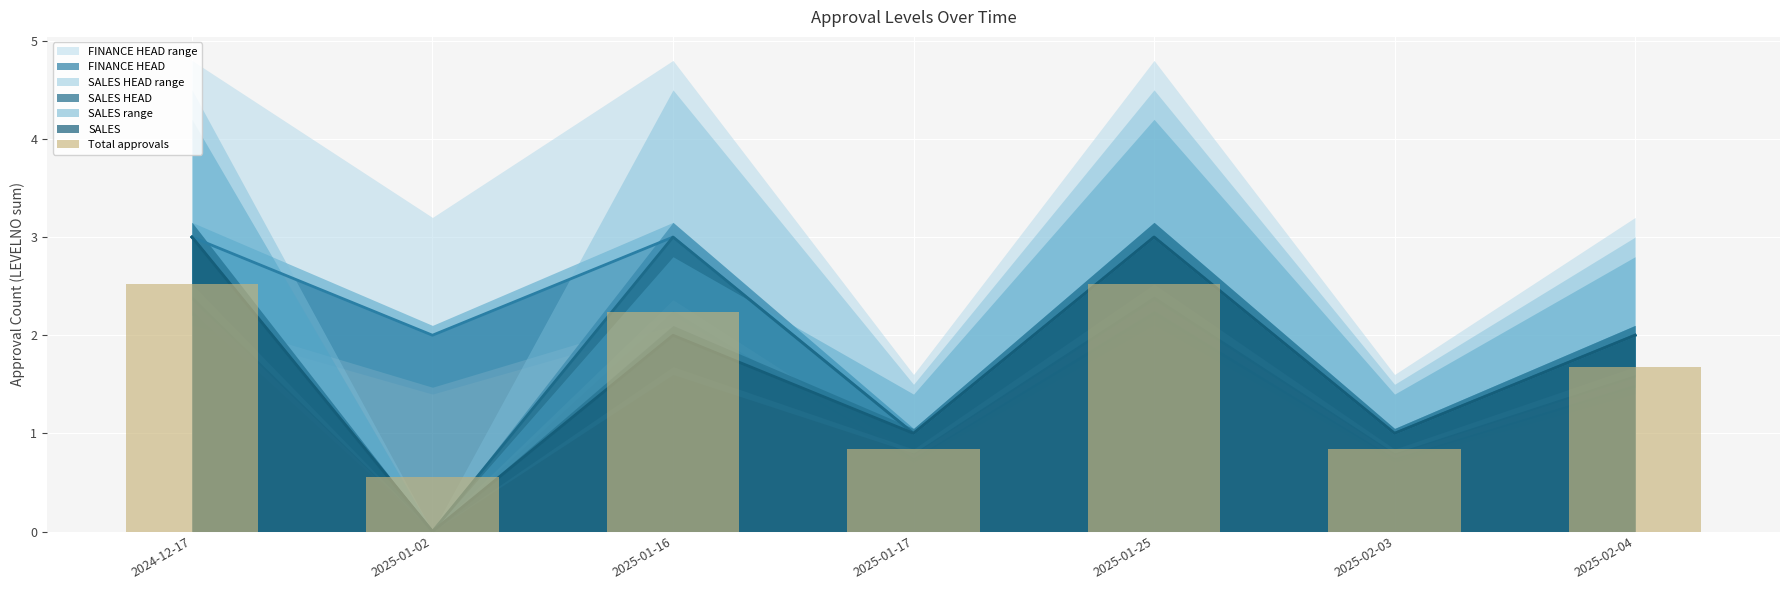

Is it true that the value at 2025-01-25 is 3.8?

False